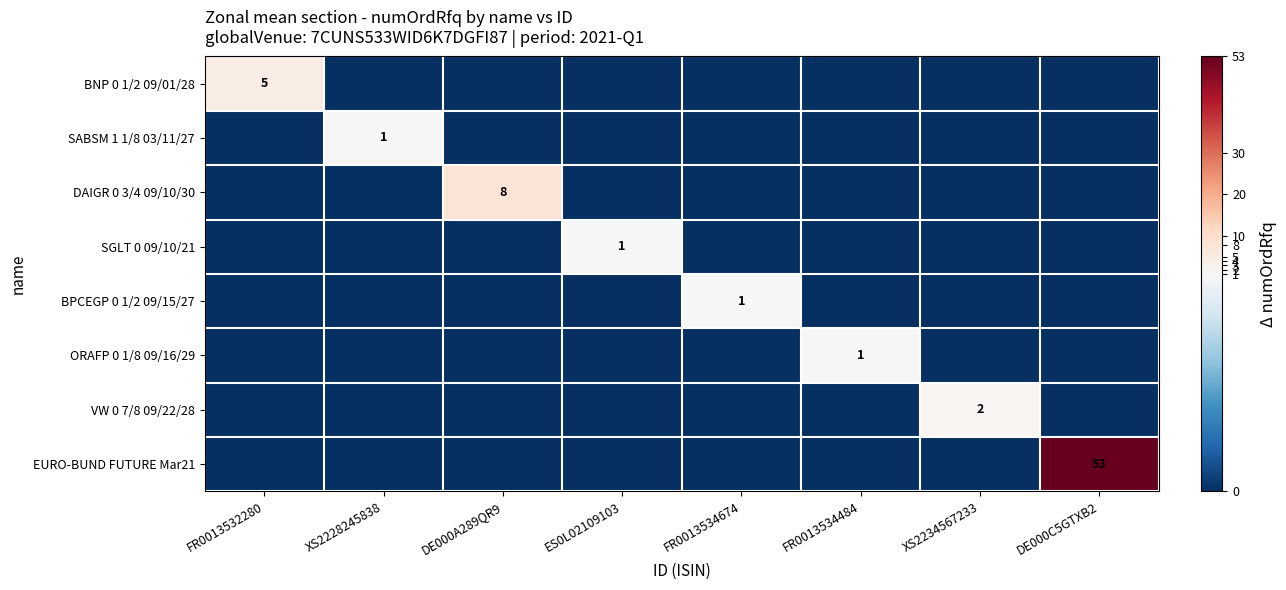

What is the spread (max minus min) of values at XS2234567233?

2